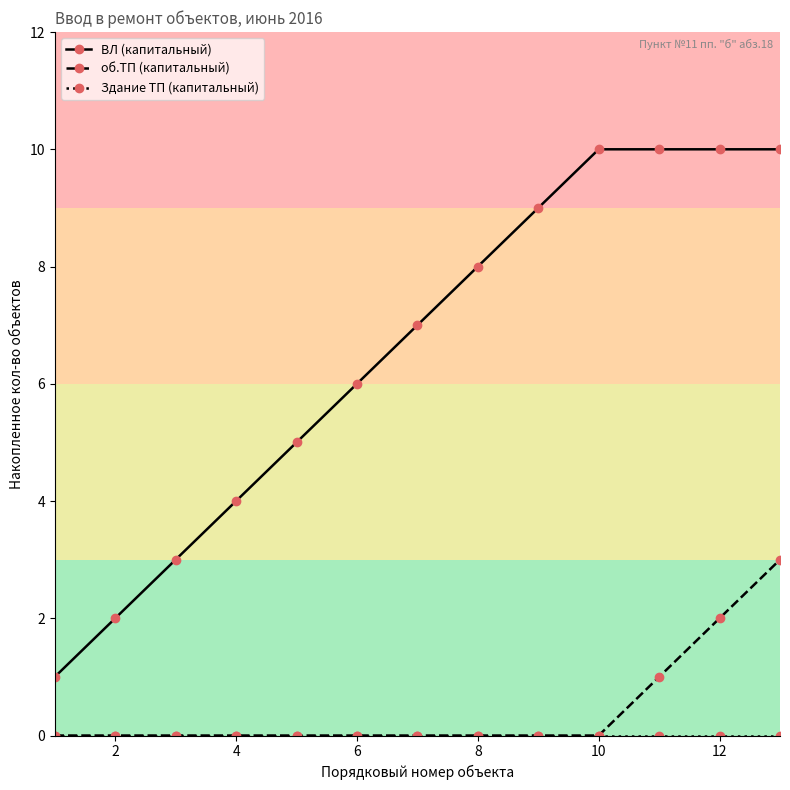

Count the number of categories in the chart.

13